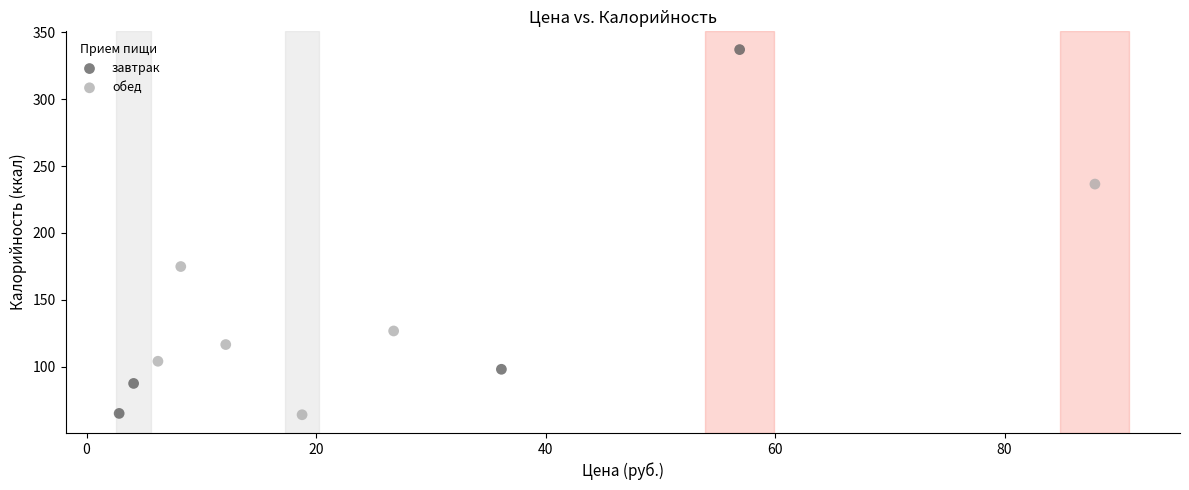

Which series has the largest Y range (max minus min)?

завтрак